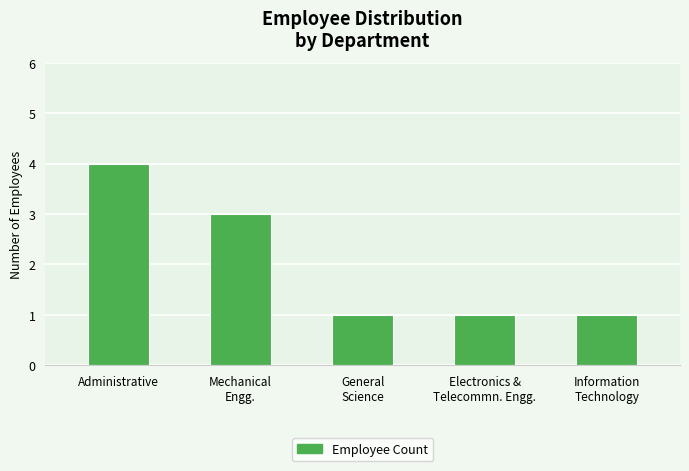

Count the number of data series in this chart.

1